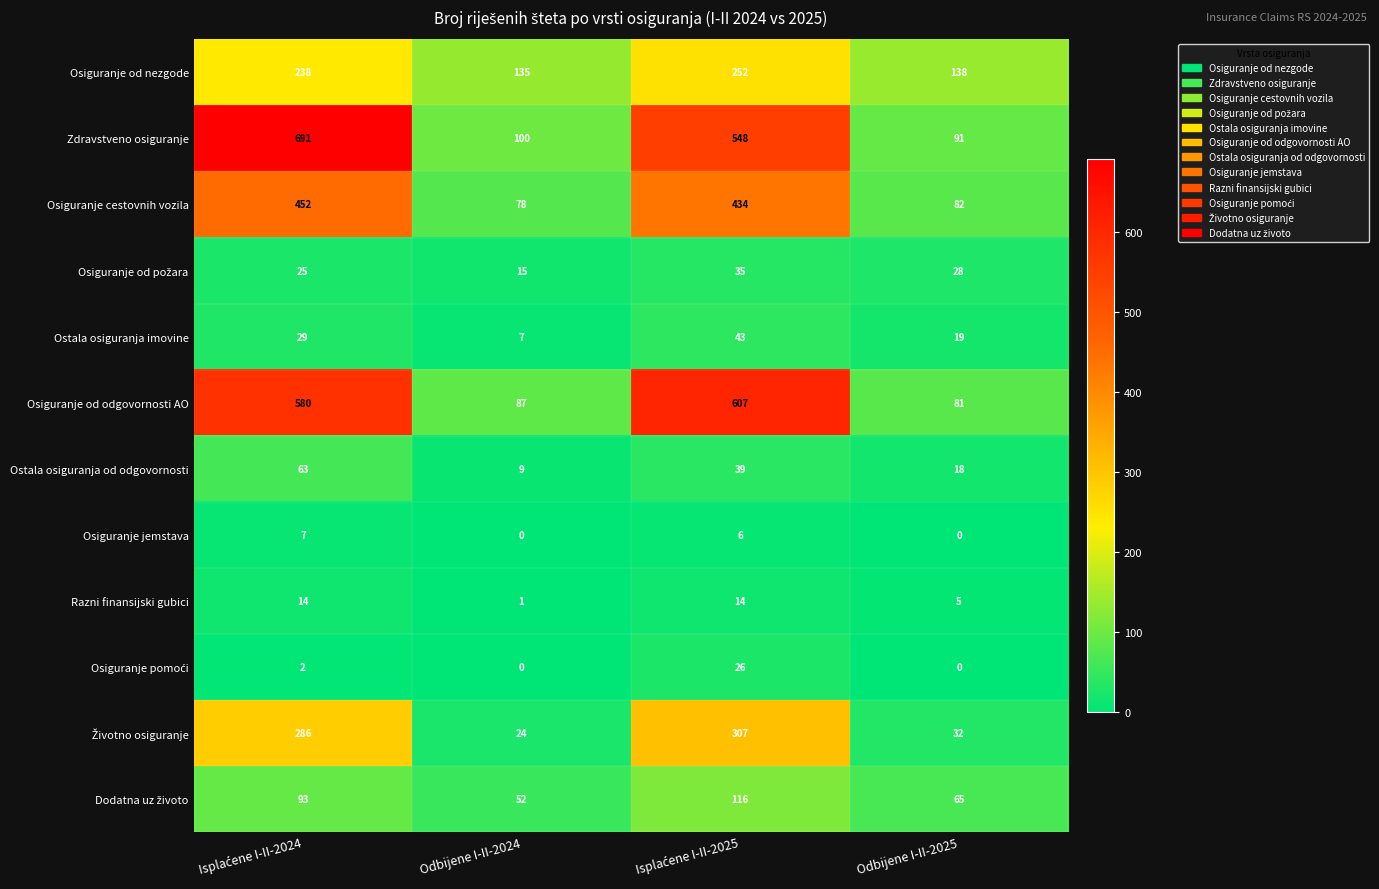

What is the average value of the Zdravstveno osiguranje series?

358